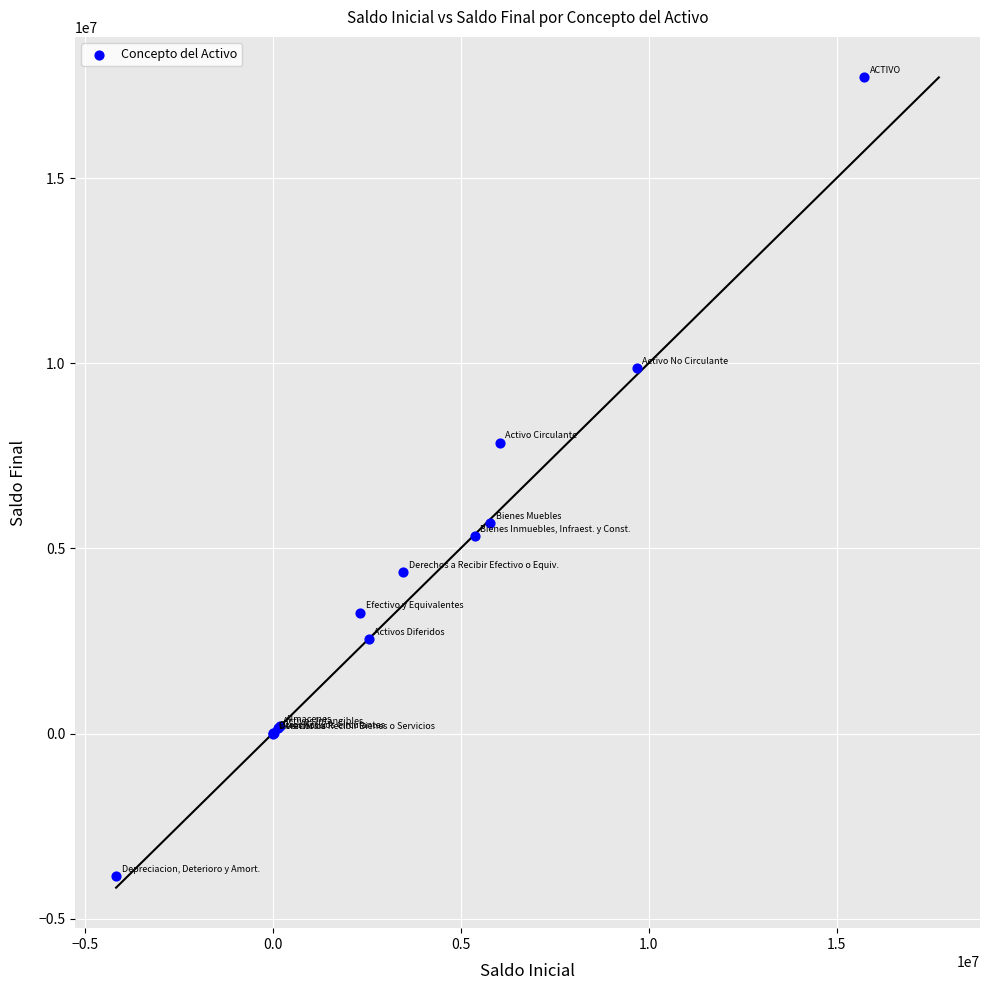

What Y value in the scatter plot is closest to 6937302?

7855907.5